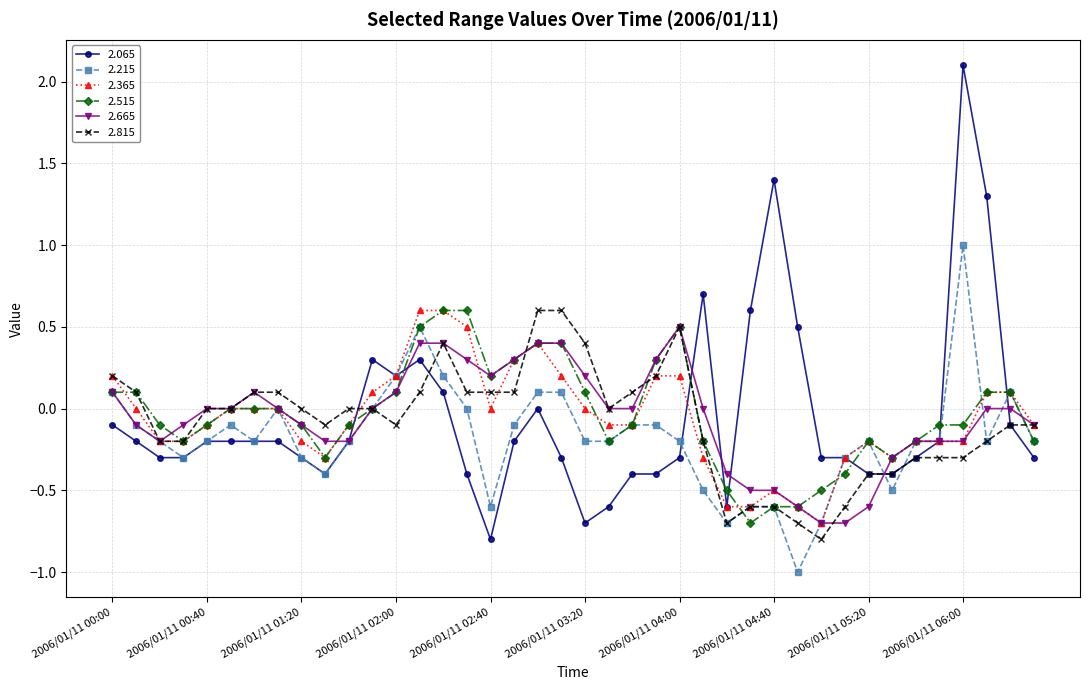

What is the value of the 2.665 point at the 1st from the left?

0.1